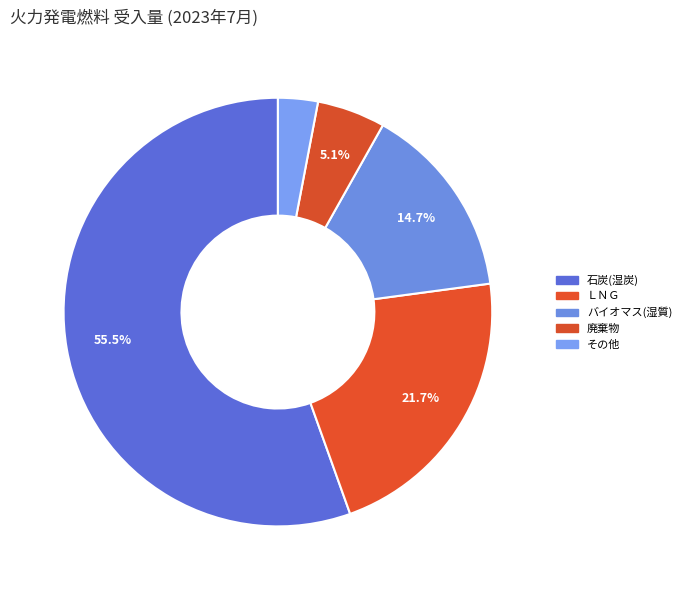

Count the number of slices in the pie.

5